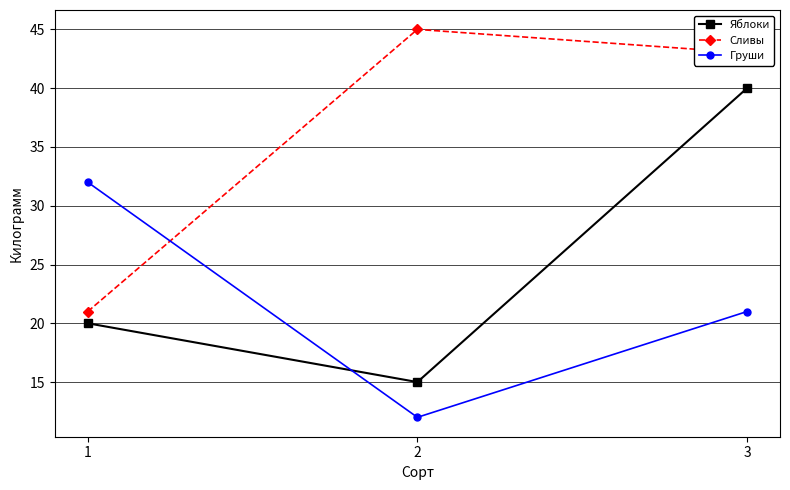

The value of Груши at 3 is 21. True or false?

True